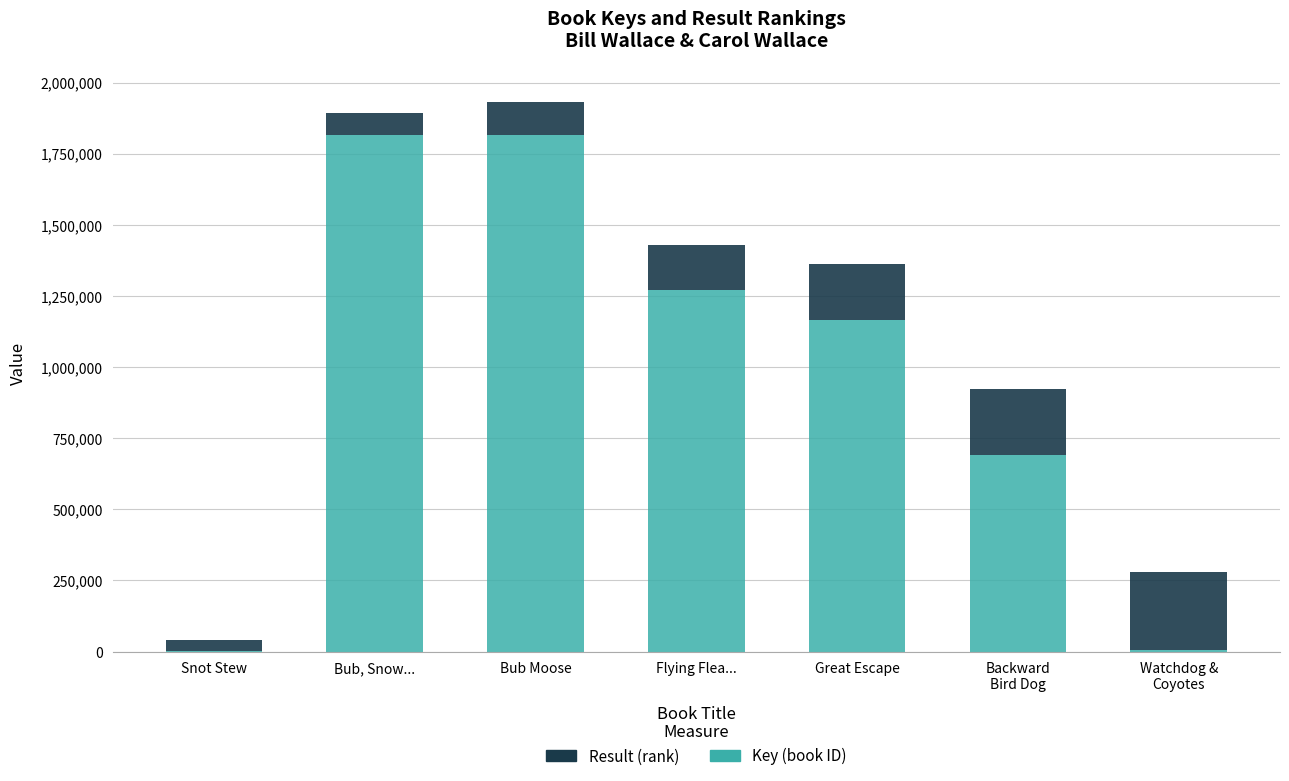

What is the total value across all series at Bub, Snow...?

1893488.6